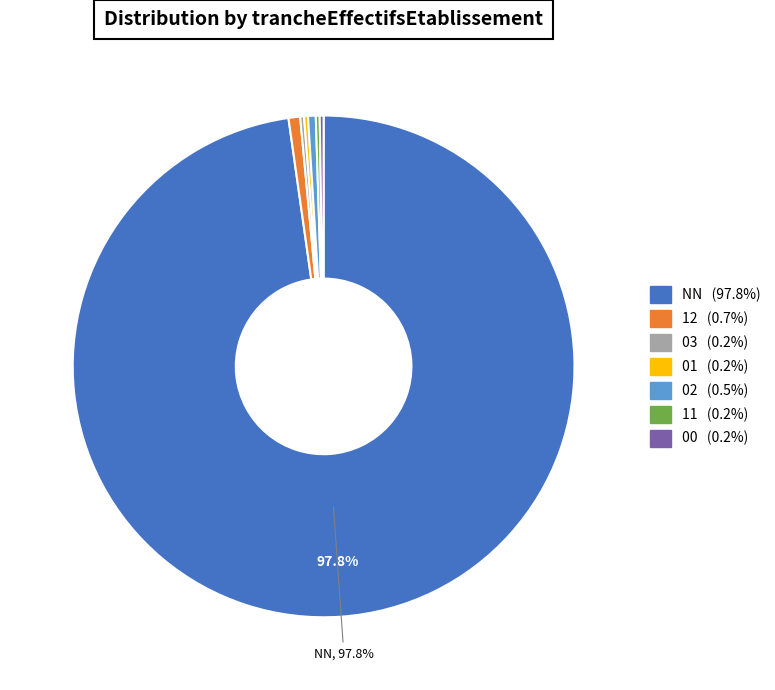

Is there a majority slice in this chart?

Yes